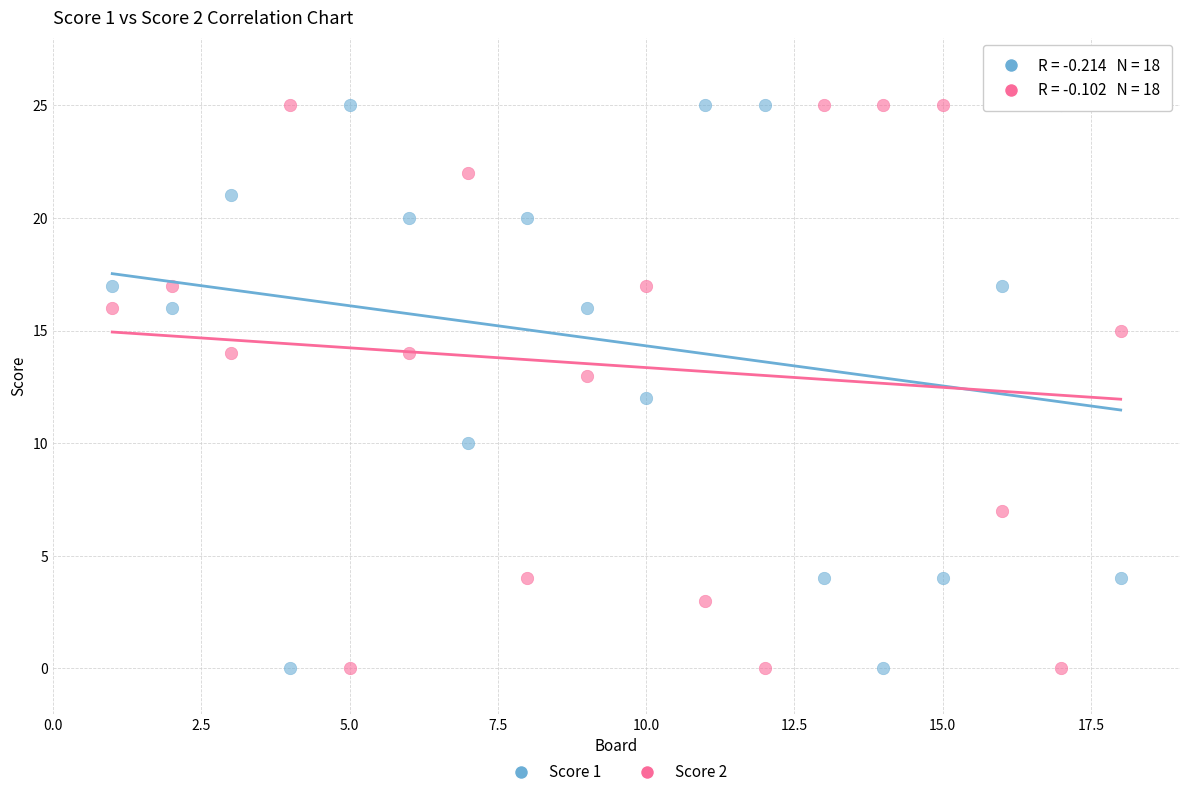

Across all data points, what is the range of X values (max minus min)?

17